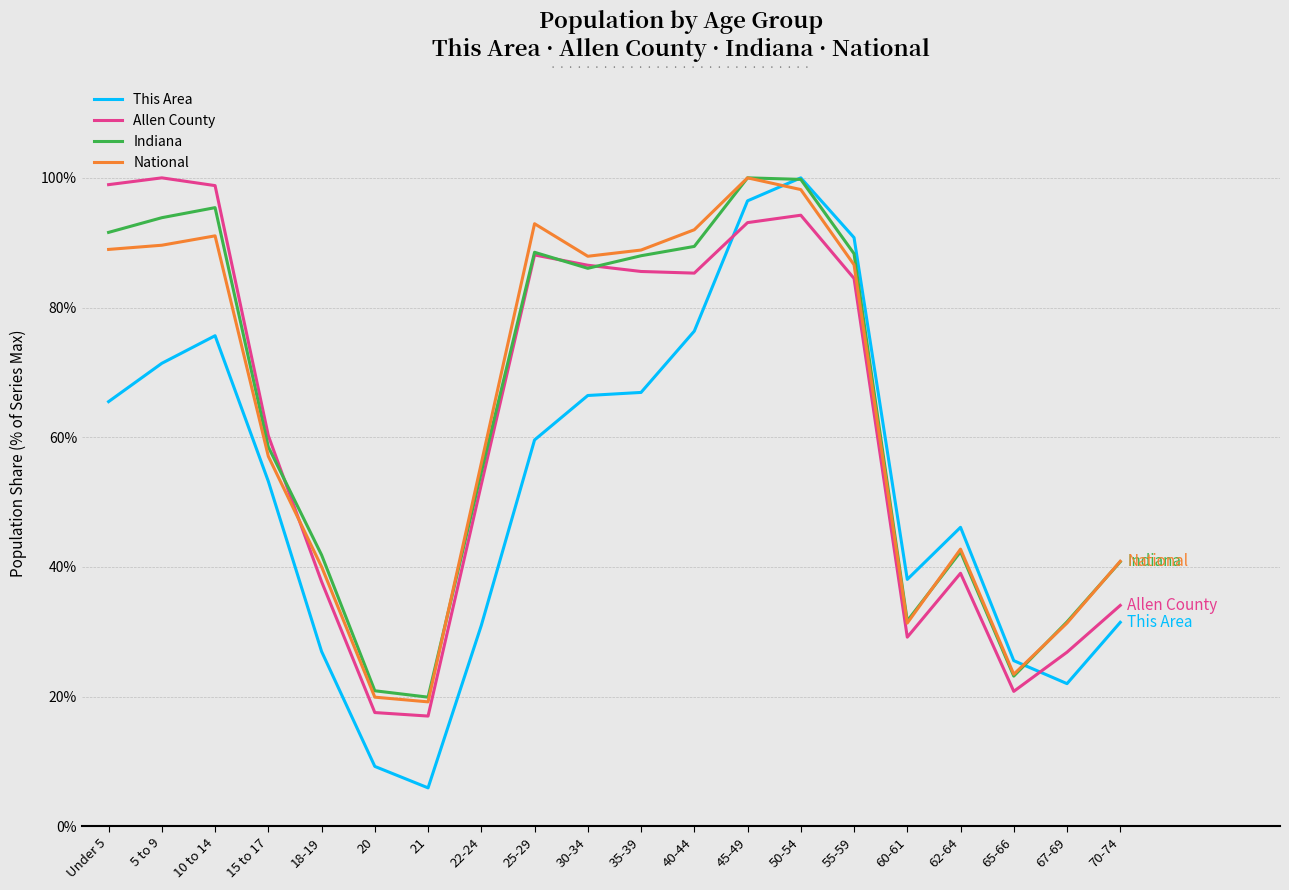

What is the greatest value displayed?

100.0